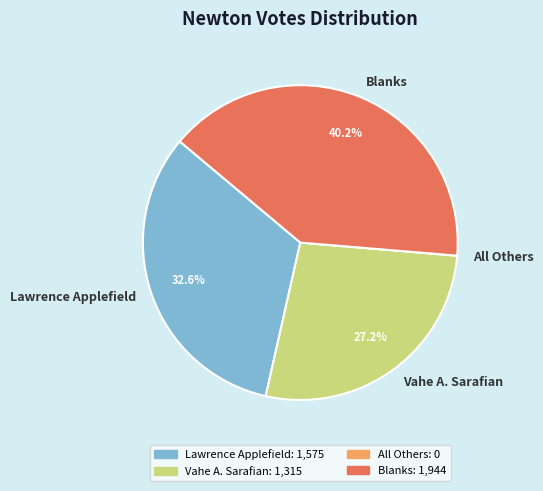

Which category has the biggest portion of the pie?

Blanks